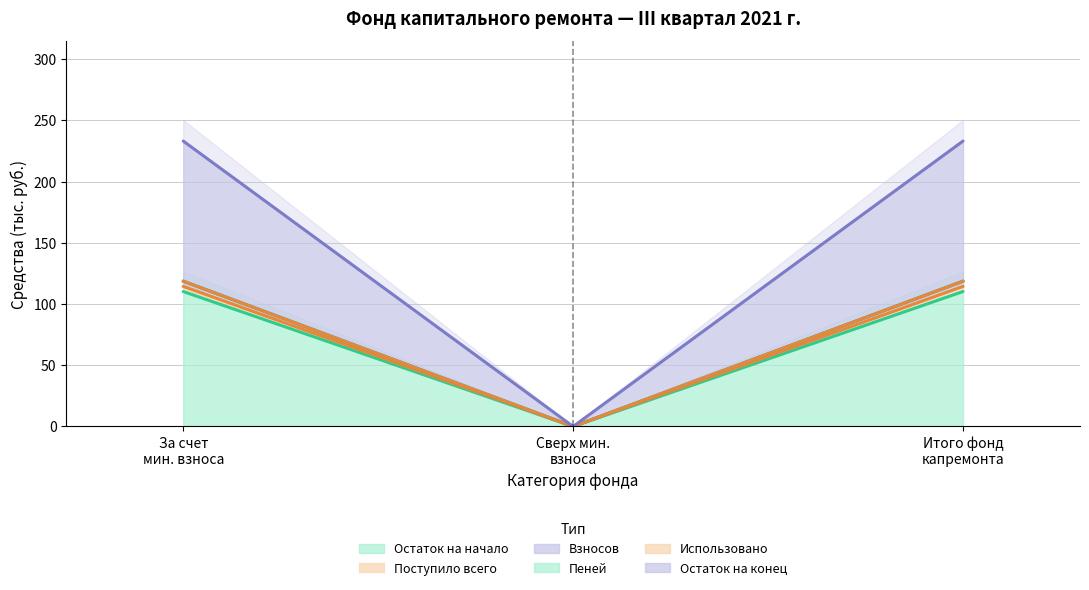

At which category does the chart reach its peak across all series?

За счет мин. взноса